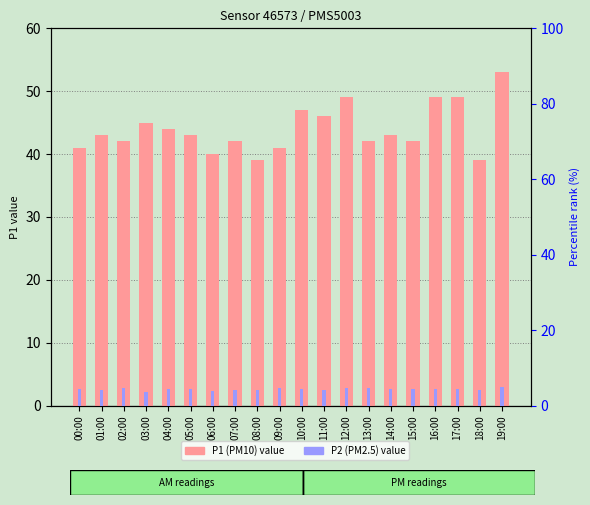

Is the value of P1 (PM10) at 17:00 greater than the value of P2 (PM2.5) at 17:00?

Yes